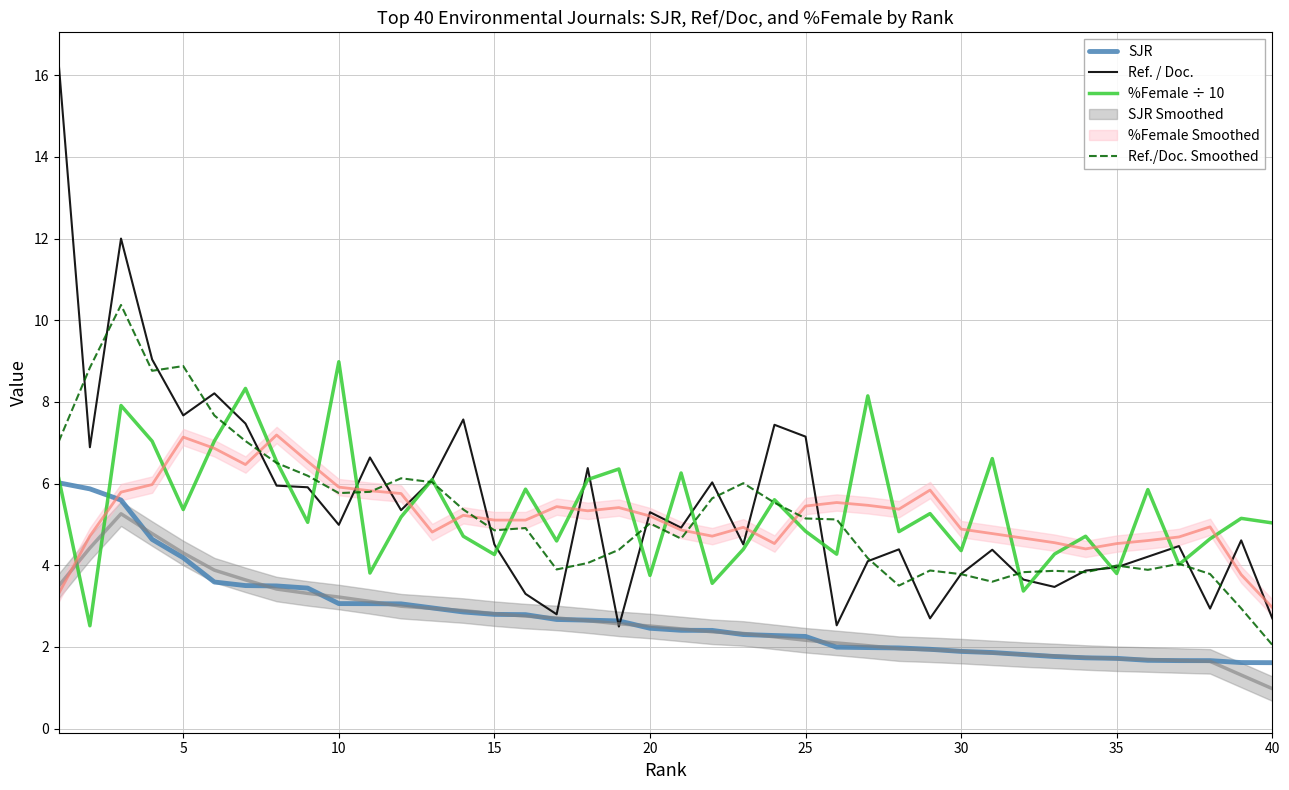

Reading left to right, list all the values displayed in this chart.

SJR: 6.0	5.9	5.6	4.6	4.2	3.6	3.5	3.5	3.4	3.1	3.1	3.1	3.0	2.9	2.8	2.8	2.7	2.7	2.6	2.5	2.4	2.4	2.3	2.3	2.3	2.0	2.0	2.0	1.9	1.9	1.9	1.8	1.8	1.7	1.7	1.7	1.7	1.7	1.6	1.6
Ref. / Doc.: 16.3	6.9	12.0	9.0	7.7	8.2	7.5	6.0	5.9	5.0	6.6	5.3	6.1	7.6	4.5	3.3	2.8	6.4	2.5	5.3	4.9	6.0	4.5	7.4	7.2	2.5	4.1	4.4	2.7	3.8	4.4	3.6	3.5	3.9	4.0	4.2	4.5	2.9	4.6	2.7
%Female ÷ 10: 6.1	2.5	7.9	7.0	5.4	7.0	8.3	6.5	5.1	9.0	3.8	5.2	6.1	4.7	4.3	5.9	4.6	6.1	6.4	3.8	6.3	3.6	4.4	5.6	4.8	4.3	8.1	4.8	5.3	4.4	6.6	3.4	4.3	4.7	3.8	5.9	4.0	4.6	5.1	5.0
Ref./Doc. Smoothed: 7.0	8.8	10.4	8.8	8.9	7.7	7.0	6.5	6.2	5.8	5.8	6.1	6.0	5.4	4.9	4.9	3.9	4.1	4.4	5.0	4.7	5.6	6.0	5.5	5.1	5.1	4.2	3.5	3.9	3.8	3.6	3.8	3.9	3.8	4.0	3.9	4.0	3.8	2.9	2.1